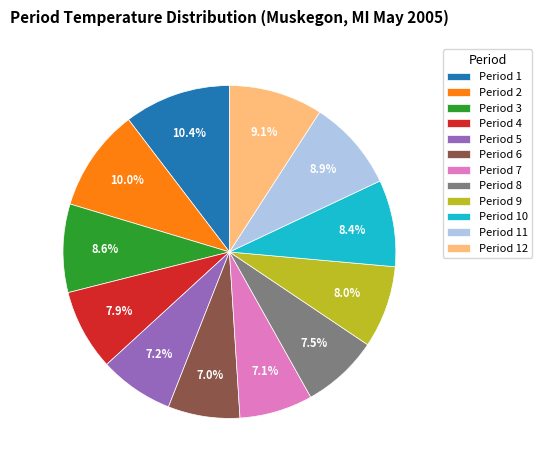

Is there any slice that represents more than half of the pie?

No